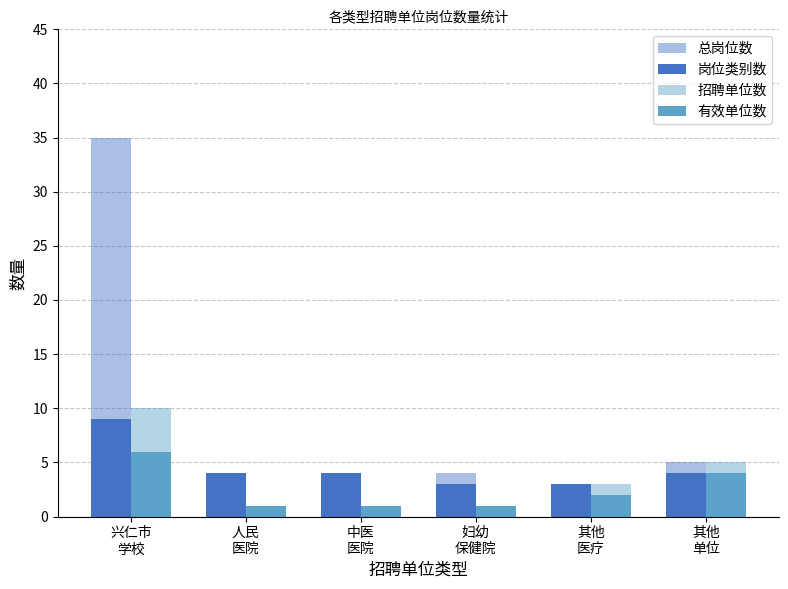

What is the label of the 1st bar from the right?

其他
单位